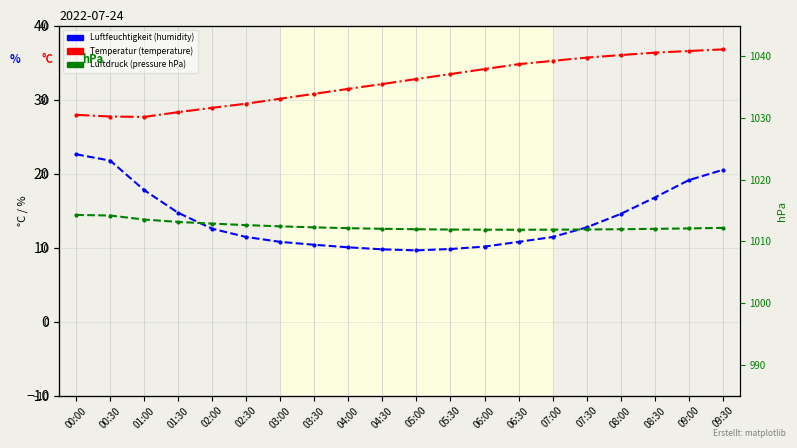

What is the average value of the pressure series?

1012.5